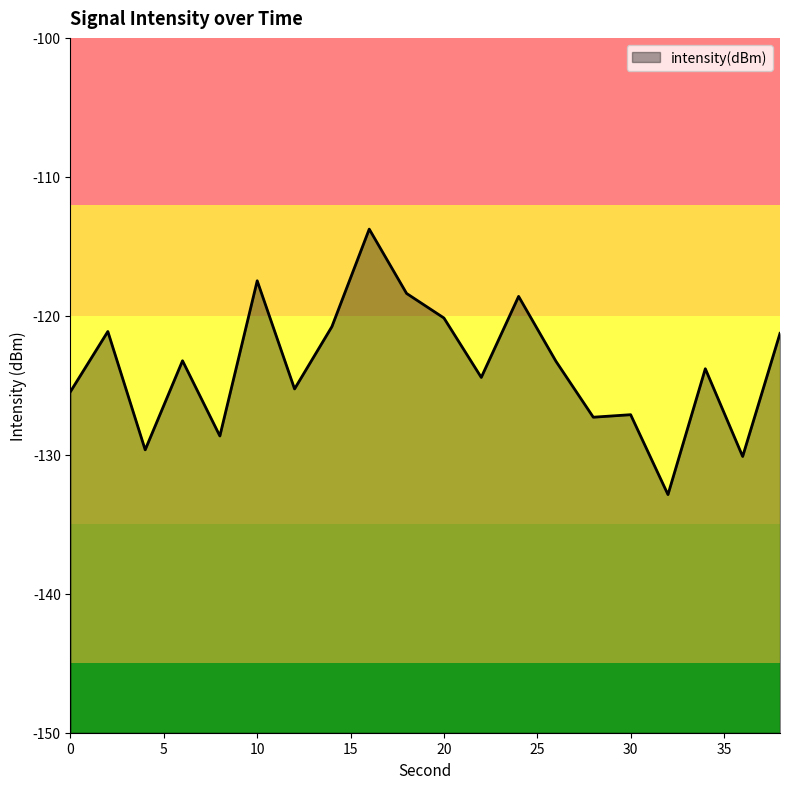

What is the smallest value displayed?

-132.9